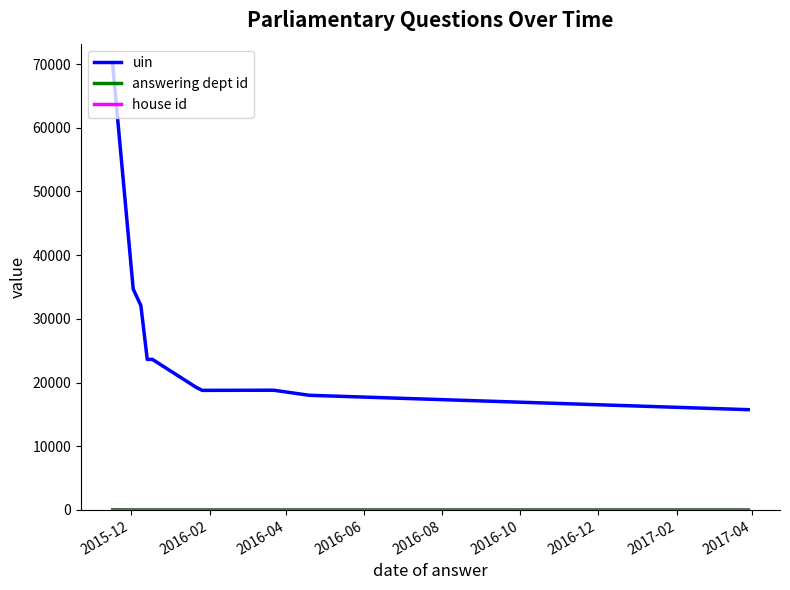

Which series has the largest total across all categories?

uin